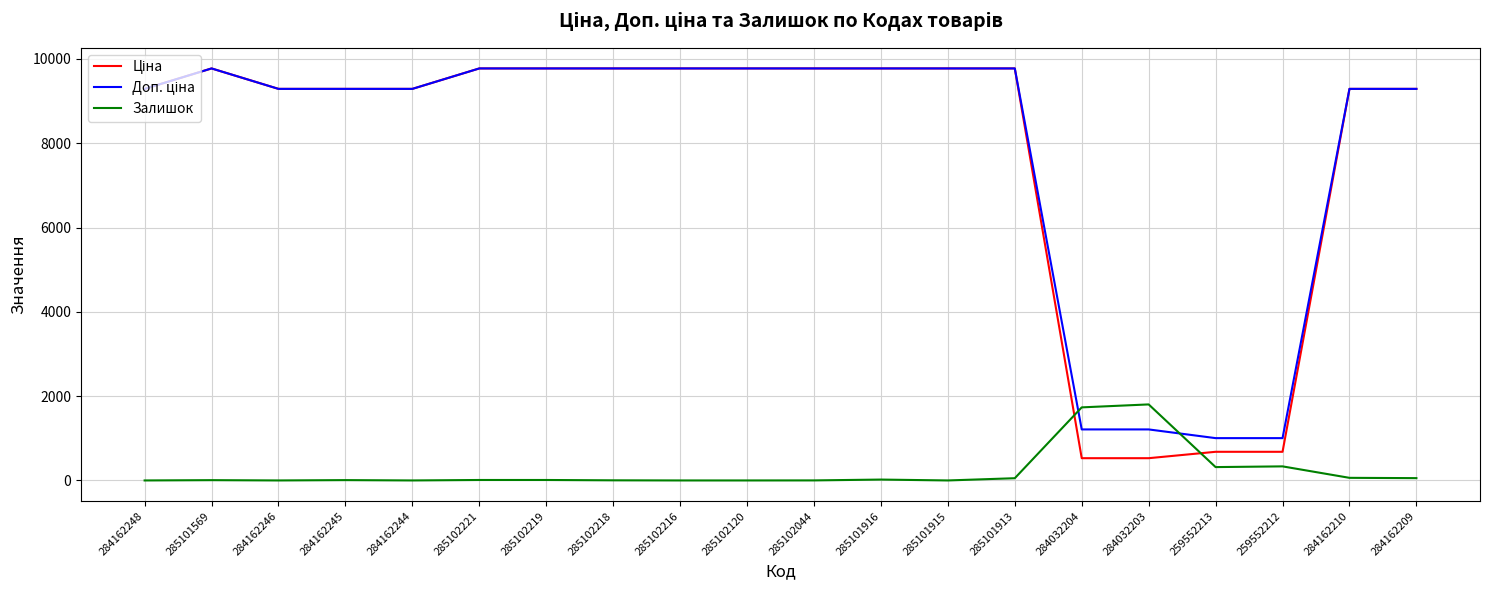

The Залишок series shows 0.0 at 284162244. True or false?

True